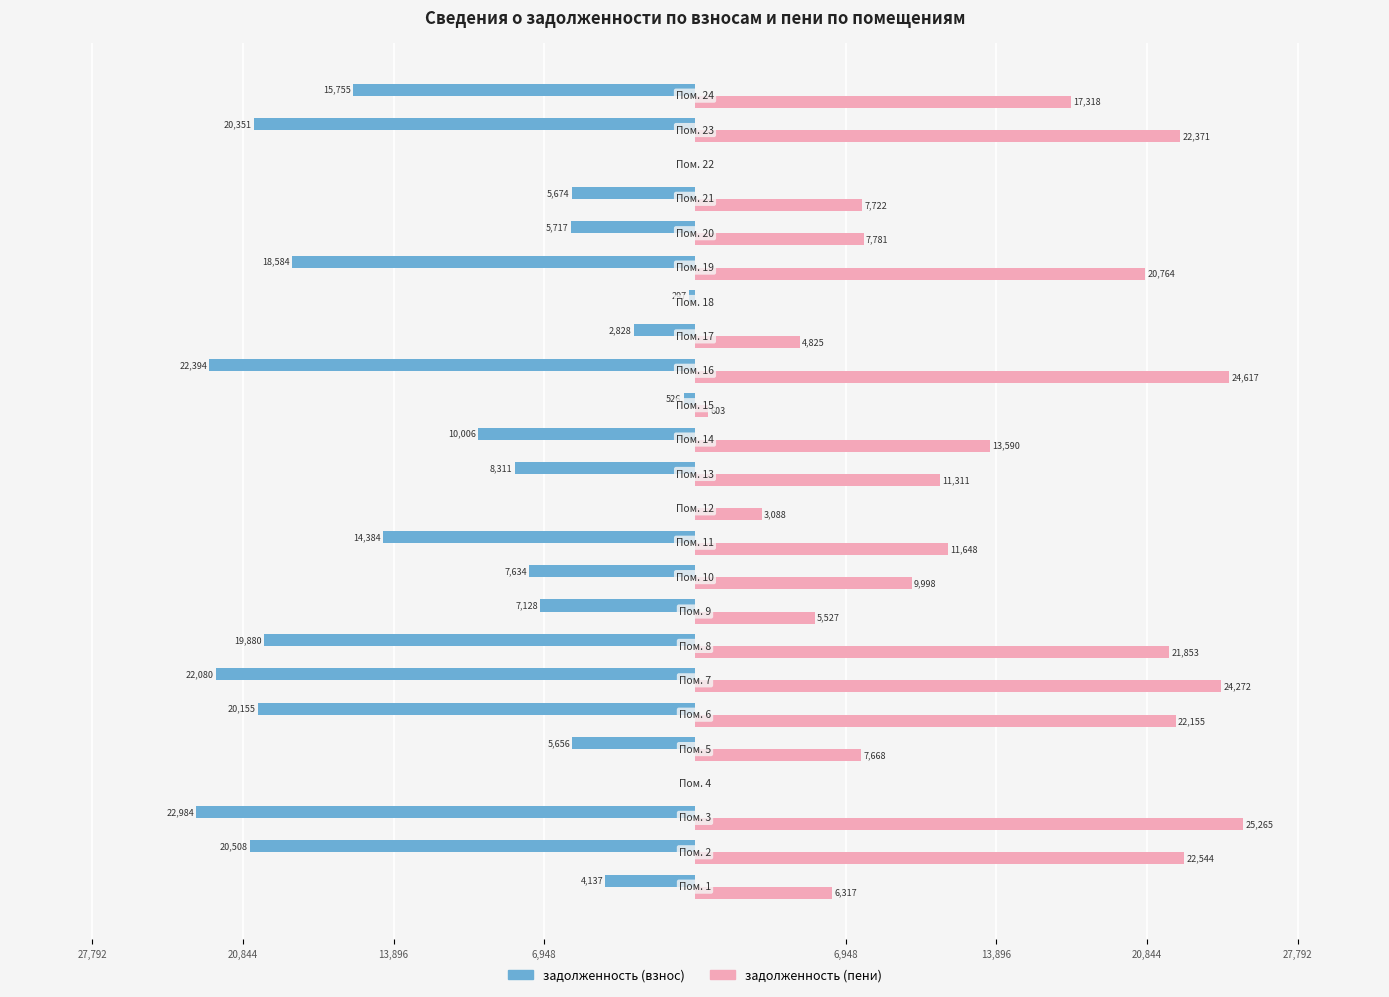

What are all the series names shown in the legend?

задолженность (взнос), задолженность (пени)